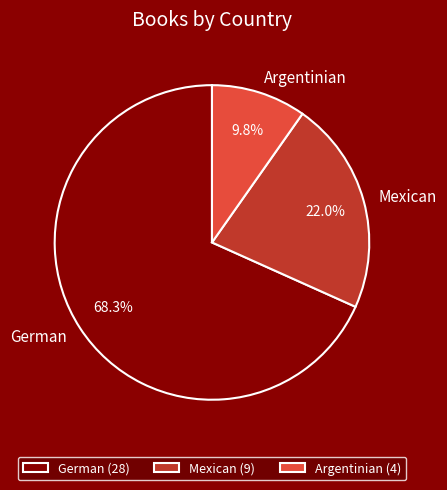

Which has a higher value, Argentinian or Mexican?

Mexican